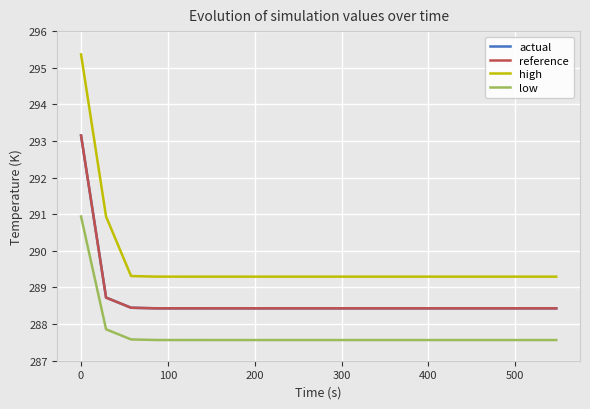

Which series has the widest spread of values?

high